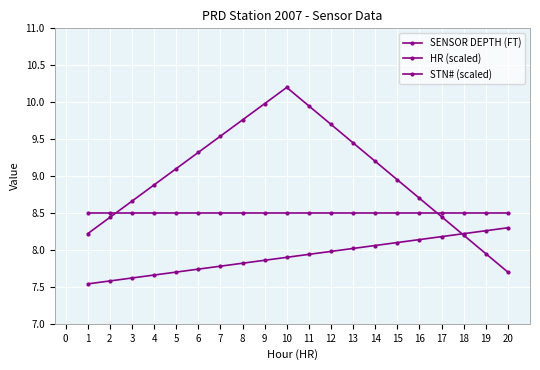

True or false: HR (scaled) has more than 2 interior local peaks.

False